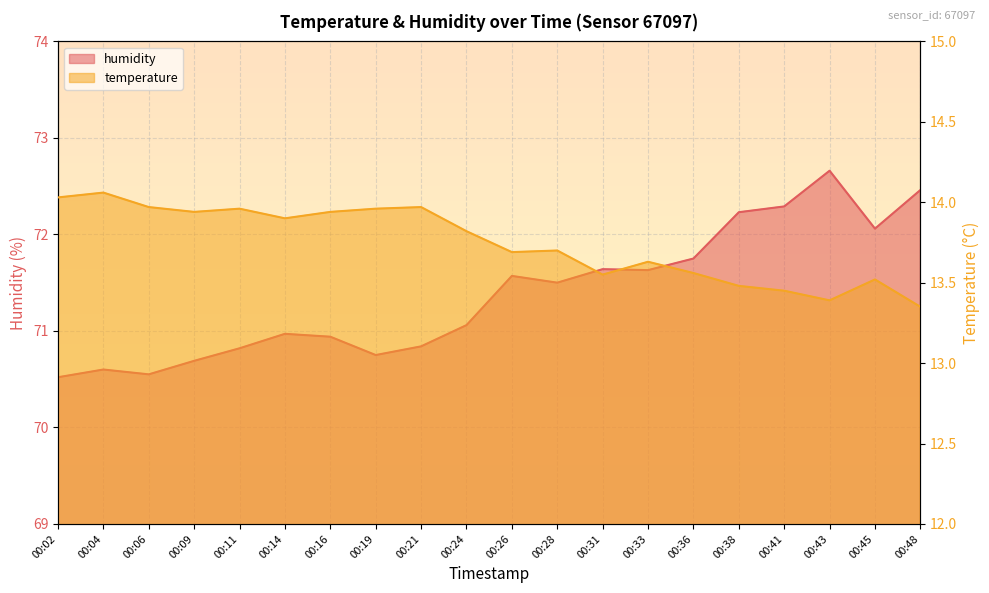

What is the difference between the highest and lowest values at 00:33?

58.0